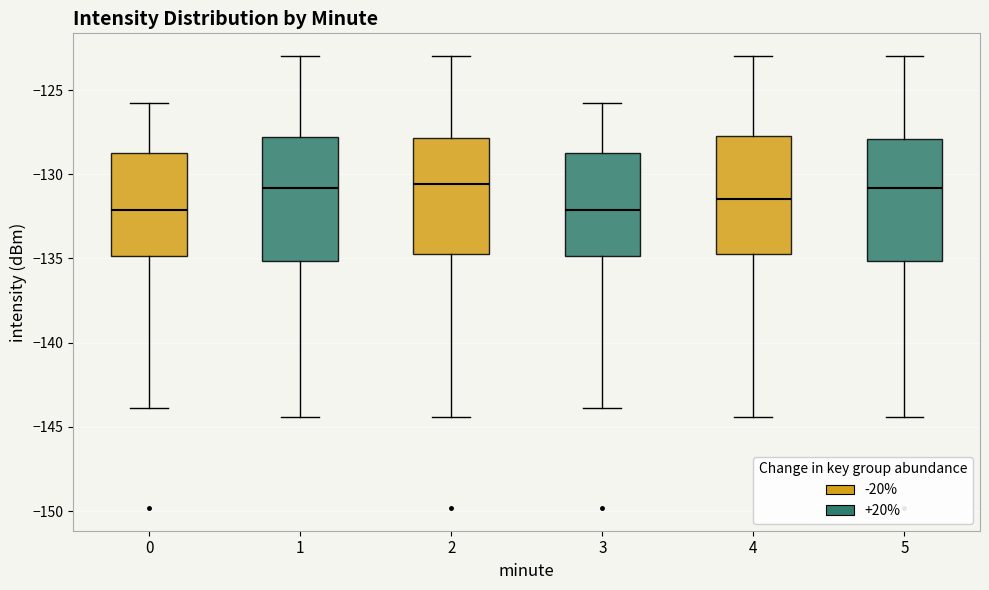

Reading left to right, read every box against the y-axis: the position of its median line, the range the box covers, and the ends of its whiskers. The values are not printed on the chart, so give them approximately, as read against the axis.

0: median -132.0, box -135.0 to -129.0, whiskers -144.0 to -126.0
1: median -131.0, box -135.0 to -128.0, whiskers -144.5 to -123.0
2: median -130.5, box -135.0 to -128.0, whiskers -144.5 to -123.0
3: median -132.0, box -135.0 to -129.0, whiskers -144.0 to -126.0
4: median -131.5, box -135.0 to -127.5, whiskers -144.5 to -123.0
5: median -131.0, box -135.0 to -128.0, whiskers -144.5 to -123.0